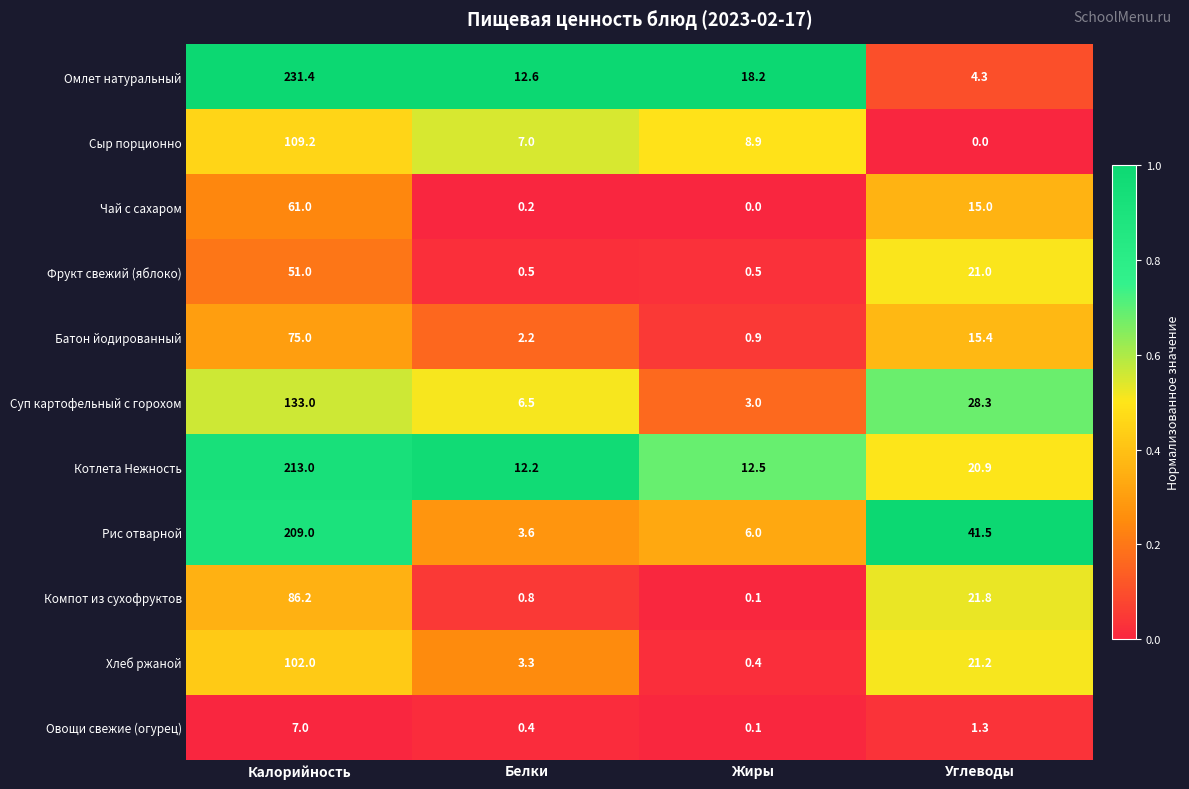

What is the difference between the maximum and minimum values in the Хлеб ржаной series?

101.6